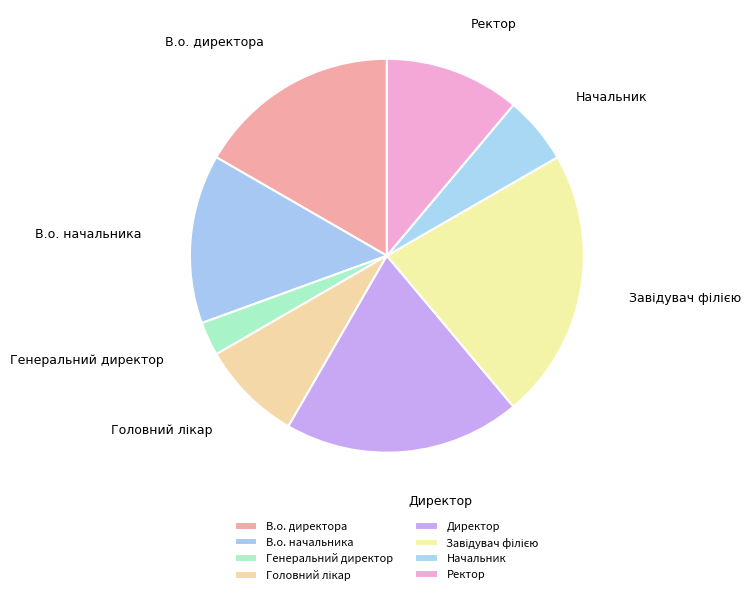

How many slices are in this pie chart?

8